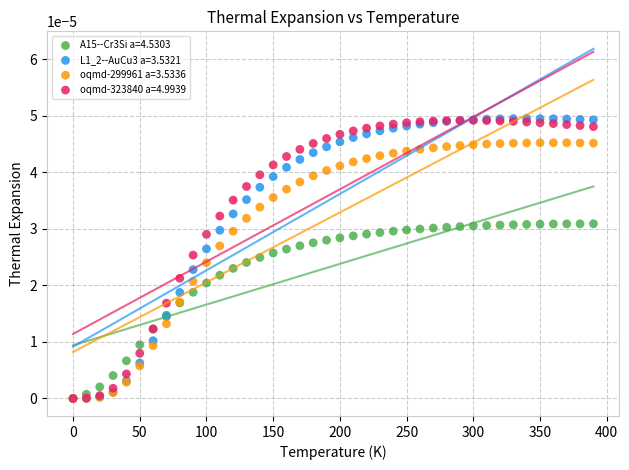

What are all the series names shown in the legend?

A15--Cr3Si a=4.5303, L1_2--AuCu3 a=3.5321, oqmd-299961 a=3.5336, oqmd-323840 a=4.9939